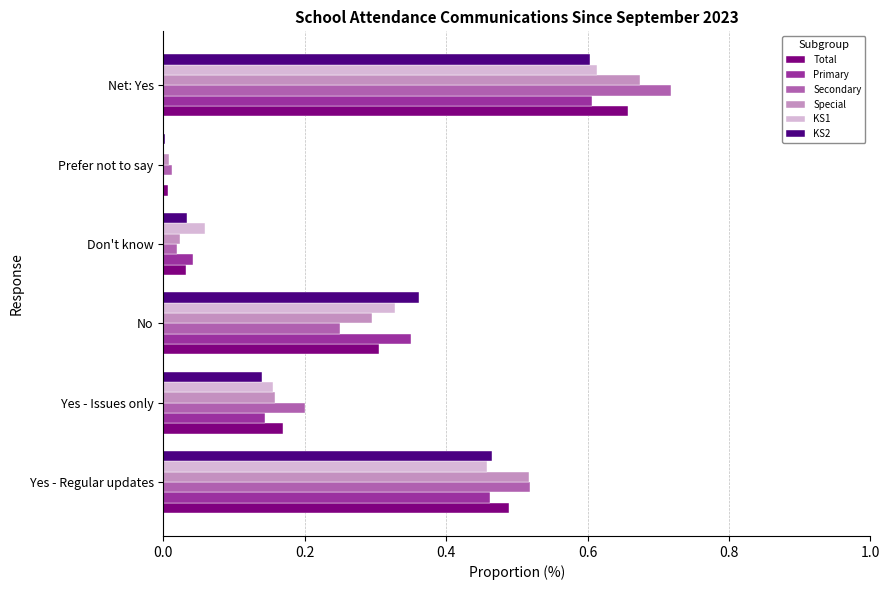

Is the value of Total at No greater than the value of KS2 at Don't know?

Yes